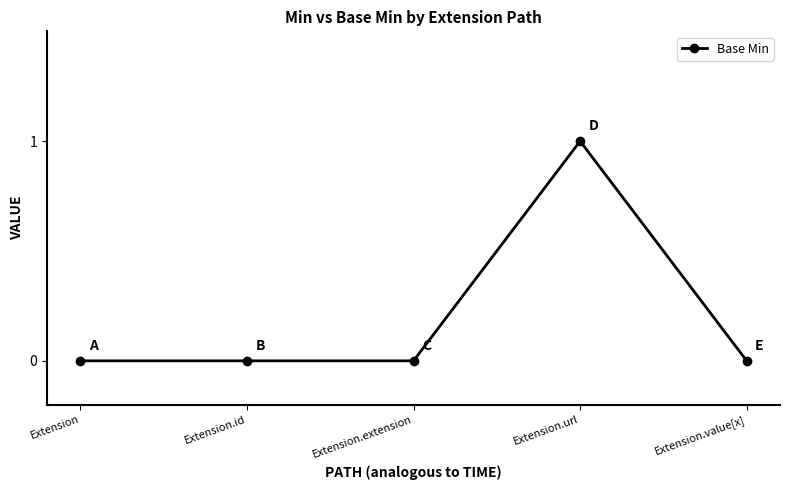

What is the difference between the maximum and minimum values?

1